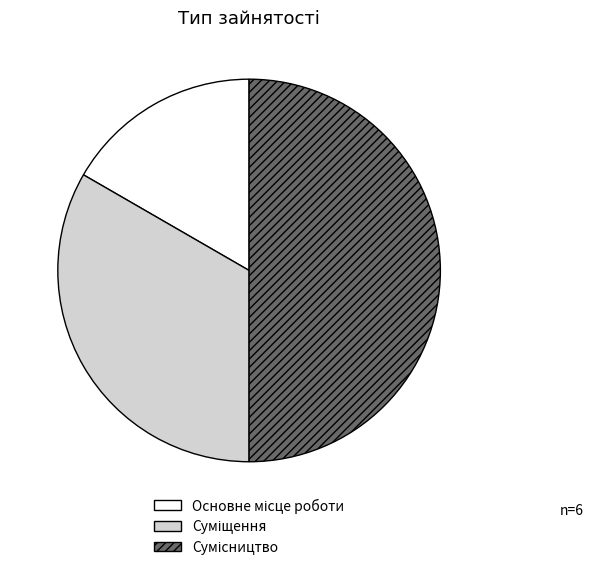

What is the ratio of the value at Сумісництво to the value at Суміщення?

1.5